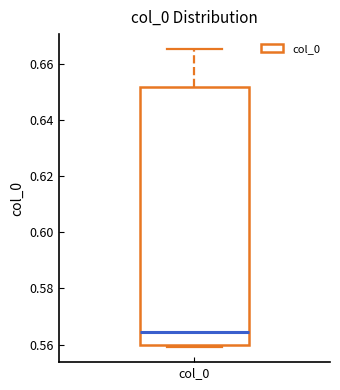

Read this box plot against the y-axis: the position of the median line, the range covered by the box, and the ends of both whiskers. The values are not printed on the chart, so give them approximately, as read against the axis.

median 0.564, box 0.560 to 0.652, whiskers 0.560 (just below the box's lower edge) to 0.666